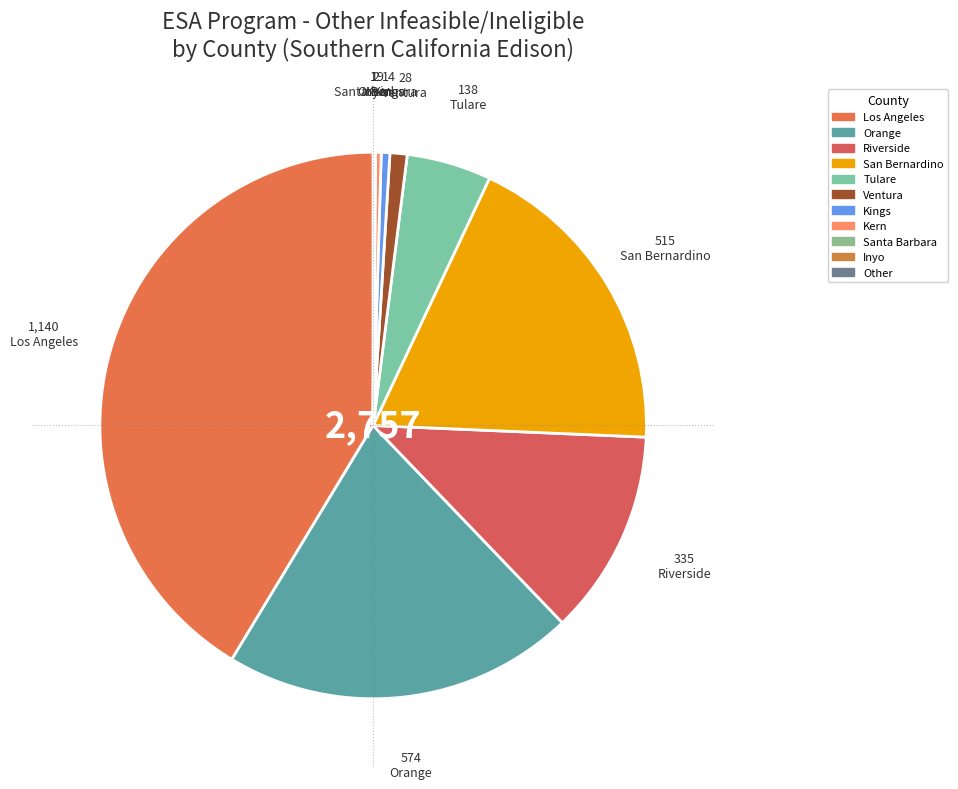

Which slice is the smallest?

Inyo